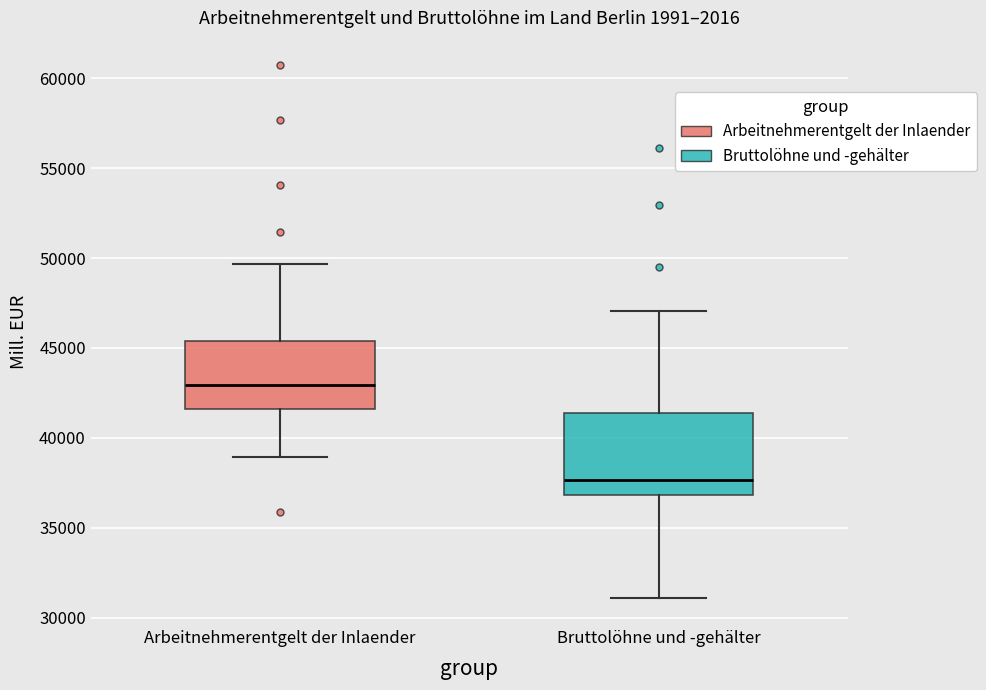

Where does the median line of the box for Arbeitnehmerentgelt der Inlaender sit on the y-axis? The values are not printed on the chart, so give them approximately, as read against the axis.

43000